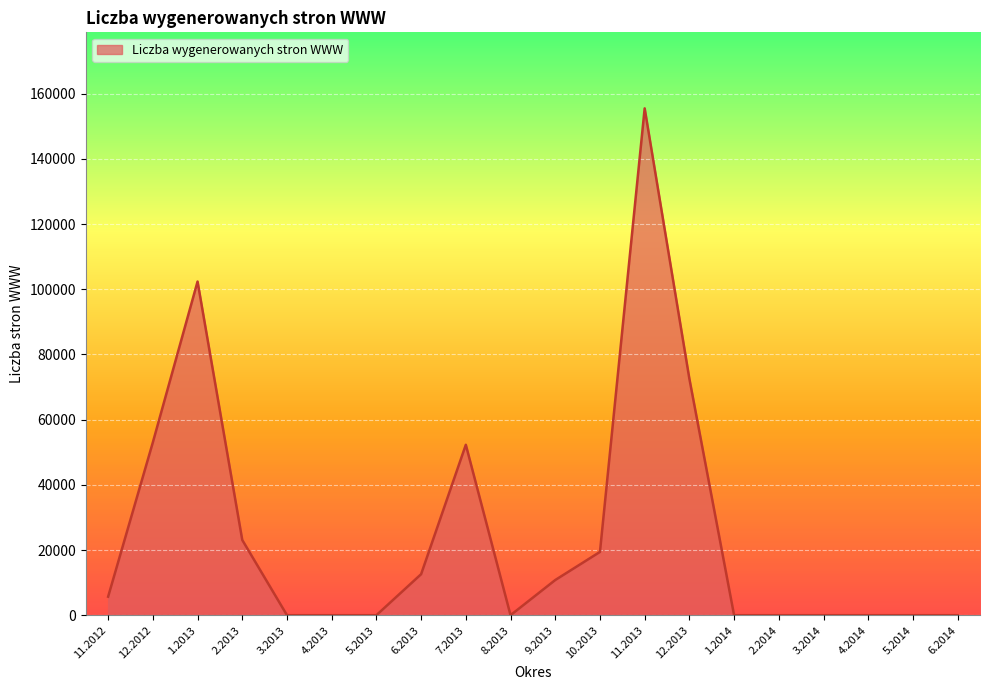

Read the value at 9.2013, to the nearest 10.

10790